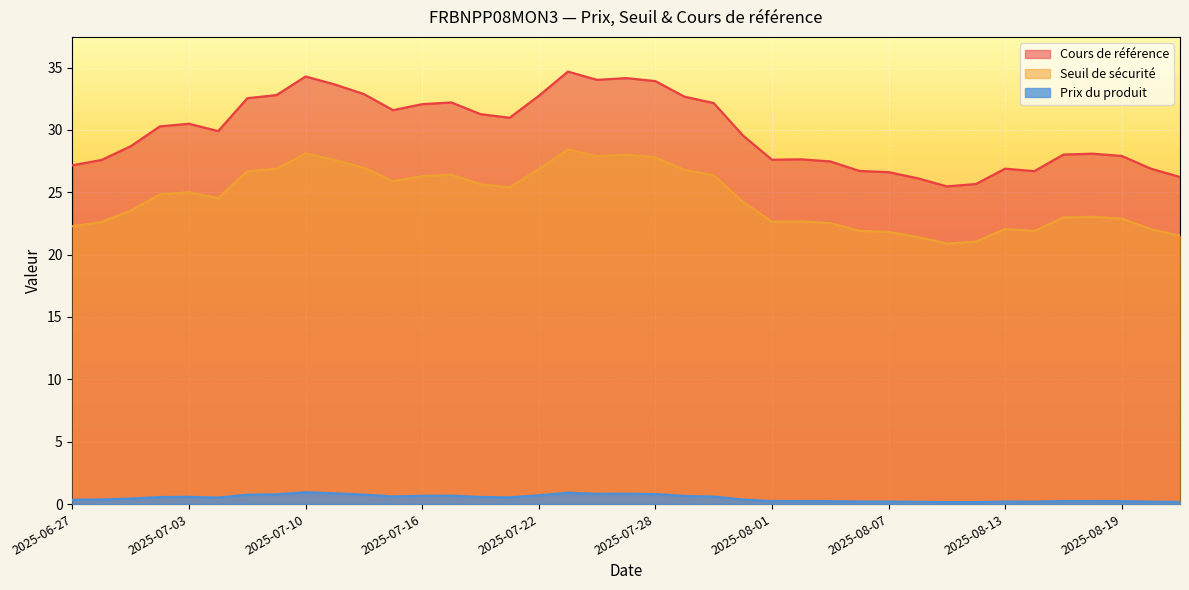

Reading right to left, transcribe all the data shown in this chart.

Cours de référence: 2025-06-27=27.2	2025-06-30=27.6	2025-07-01=28.7	2025-07-02=30.3	2025-07-03=30.5	2025-07-07=29.9	2025-07-08=32.5	2025-07-09=32.8	2025-07-10=34.3	2025-07-11=33.6	2025-07-14=32.9	2025-07-15=31.6	2025-07-16=32.1	2025-07-17=32.2	2025-07-18=31.3	2025-07-21=31.0	2025-07-22=32.7	2025-07-23=34.7	2025-07-24=34.0	2025-07-25=34.1	2025-07-28=33.9	2025-07-29=32.7	2025-07-30=32.1	2025-07-31=29.6	2025-08-01=27.6	2025-08-04=27.6	2025-08-05=27.5	2025-08-06=26.7	2025-08-07=26.6	2025-08-08=26.1	2025-08-11=25.5	2025-08-12=25.7	2025-08-13=26.9	2025-08-14=26.7	2025-08-15=28.0	2025-08-18=28.1	2025-08-19=27.9	2025-08-20=26.9	2025-08-21=26.2
Seuil de sécurité: 2025-06-27=22.3	2025-06-30=22.6	2025-07-01=23.5	2025-07-02=24.8	2025-07-03=25.0	2025-07-07=24.5	2025-07-08=26.7	2025-07-09=26.9	2025-07-10=28.1	2025-07-11=27.6	2025-07-14=27.0	2025-07-15=25.9	2025-07-16=26.3	2025-07-17=26.4	2025-07-18=25.6	2025-07-21=25.4	2025-07-22=26.8	2025-07-23=28.4	2025-07-24=27.9	2025-07-25=28.0	2025-07-28=27.8	2025-07-29=26.8	2025-07-30=26.4	2025-07-31=24.2	2025-08-01=22.6	2025-08-04=22.7	2025-08-05=22.5	2025-08-06=21.9	2025-08-07=21.8	2025-08-08=21.4	2025-08-11=20.9	2025-08-12=21.0	2025-08-13=22.1	2025-08-14=21.9	2025-08-15=23.0	2025-08-18=23.0	2025-08-19=22.9	2025-08-20=22.1	2025-08-21=21.5
Prix du produit: 2025-06-27=0.3	2025-06-30=0.4	2025-07-01=0.4	2025-07-02=0.6	2025-07-03=0.6	2025-07-07=0.5	2025-07-08=0.8	2025-07-09=0.8	2025-07-10=0.9	2025-07-11=0.9	2025-07-14=0.8	2025-07-15=0.6	2025-07-16=0.7	2025-07-17=0.7	2025-07-18=0.6	2025-07-21=0.5	2025-07-22=0.7	2025-07-23=0.9	2025-07-24=0.8	2025-07-25=0.8	2025-07-28=0.8	2025-07-29=0.7	2025-07-30=0.6	2025-07-31=0.4	2025-08-01=0.2	2025-08-04=0.2	2025-08-05=0.2	2025-08-06=0.2	2025-08-07=0.2	2025-08-08=0.2	2025-08-11=0.2	2025-08-12=0.2	2025-08-13=0.2	2025-08-14=0.2	2025-08-15=0.2	2025-08-18=0.2	2025-08-19=0.2	2025-08-20=0.2	2025-08-21=0.2